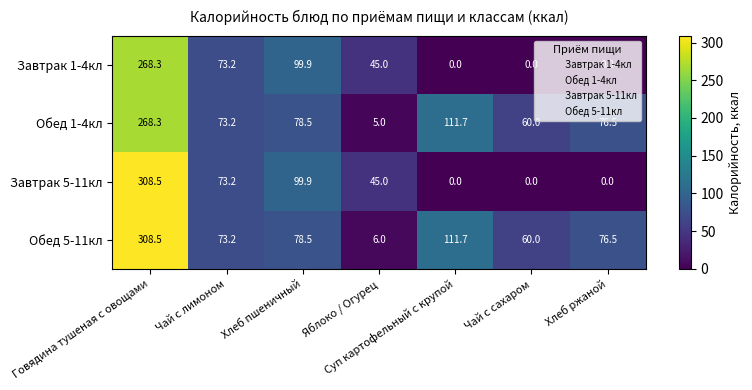

True or false: Завтрак 1-4кл has a value of 268.3 at Говядина тушеная с овощами.

True